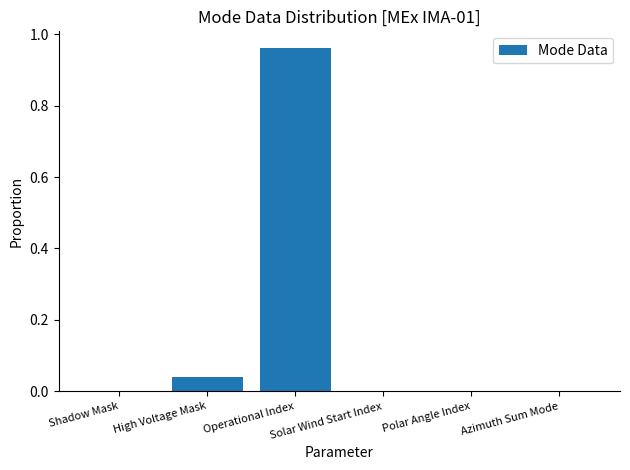

What is the average value?

0.2